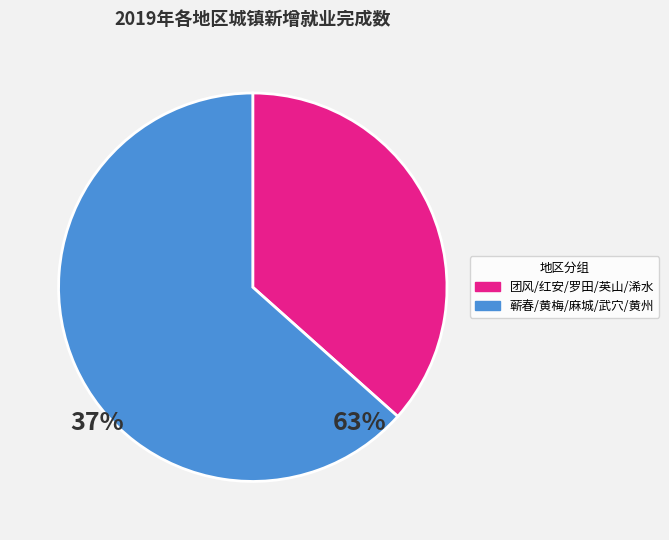

Is there any slice that represents more than half of the pie?

Yes